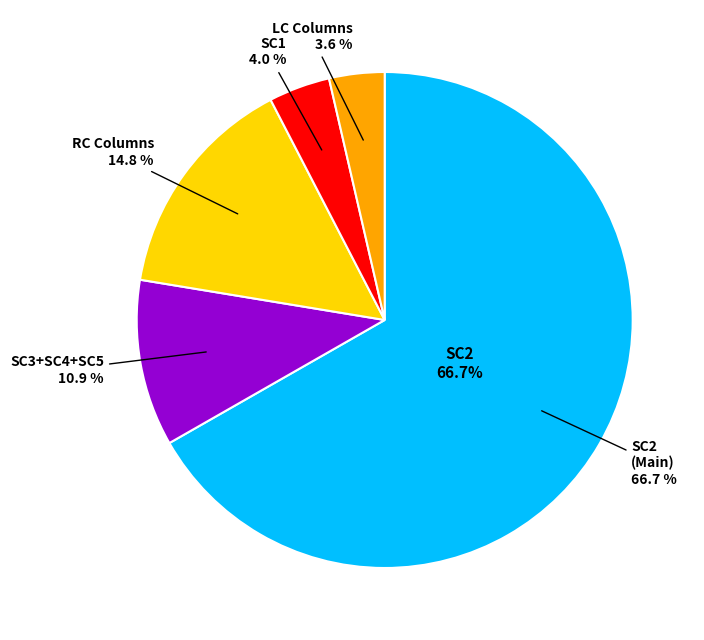

Is 23 the majority of the pie?

No